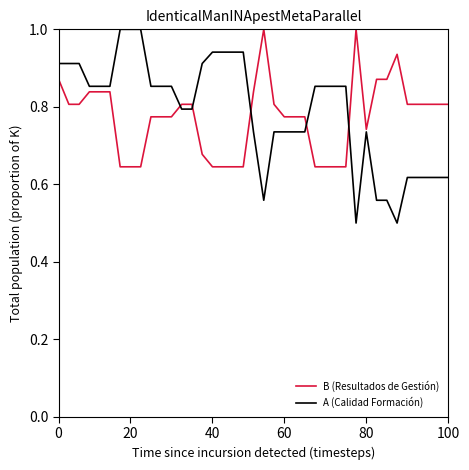

What is the highest value of the A (Calidad Formación) series?

1.0